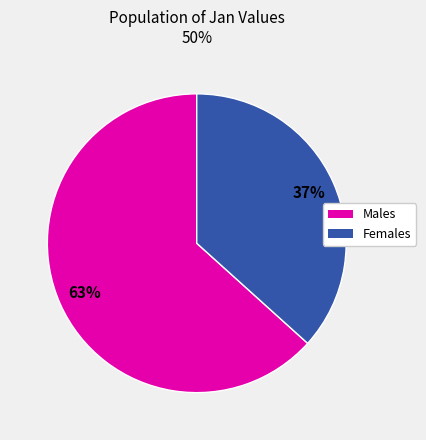

To the nearest percent, what is the average slice percentage?

50%